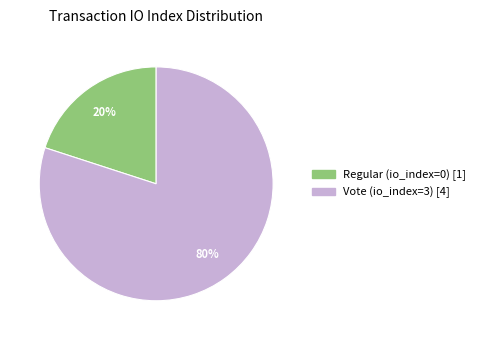

What is the largest slice in the pie chart?

Vote